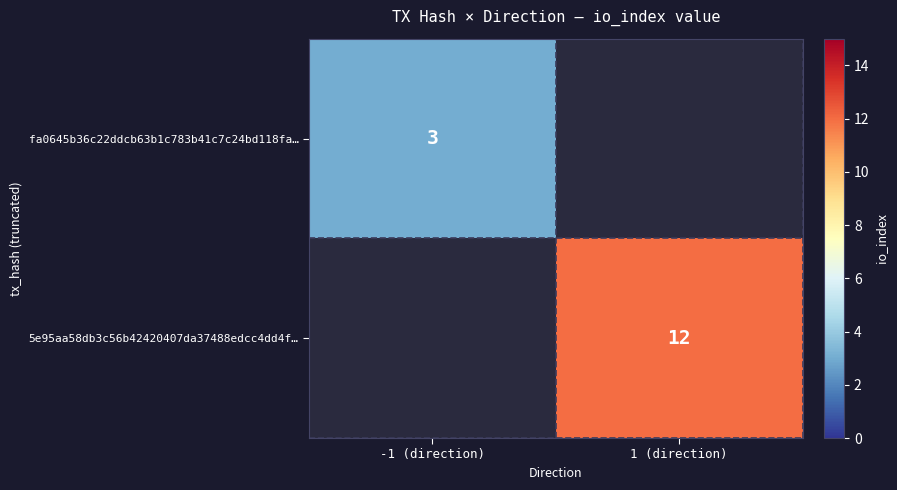

True or false: 5e95aa58db3c56b42420407da37488edcc4dd4f… has a value of 12 at 1 (direction).

True